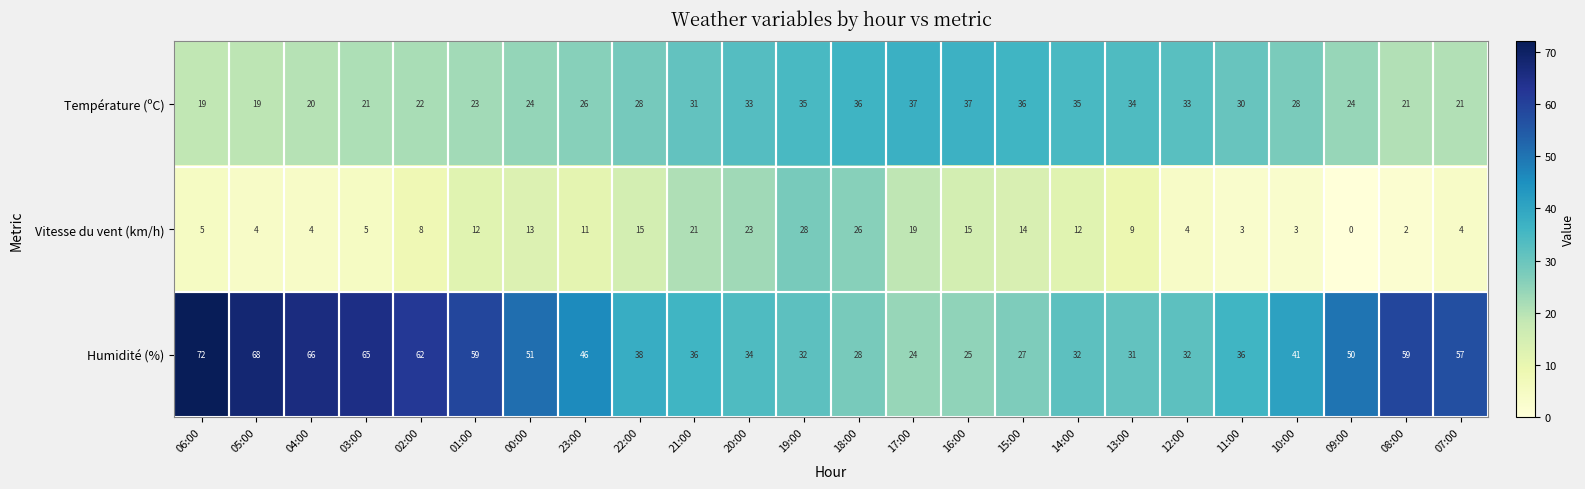

Between 19:00 and 08:00, which series saw the biggest shift?

Humidité (%)